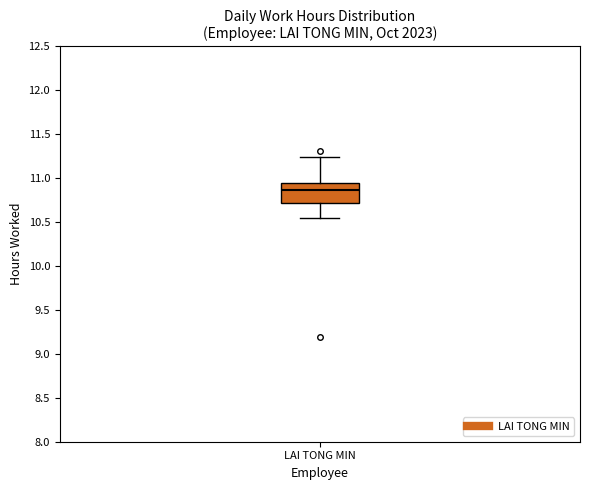

Where does the lower whisker of the box for LAI TONG MIN end on the y-axis? The values are not printed on the chart, so give them approximately, as read against the axis.

10.55